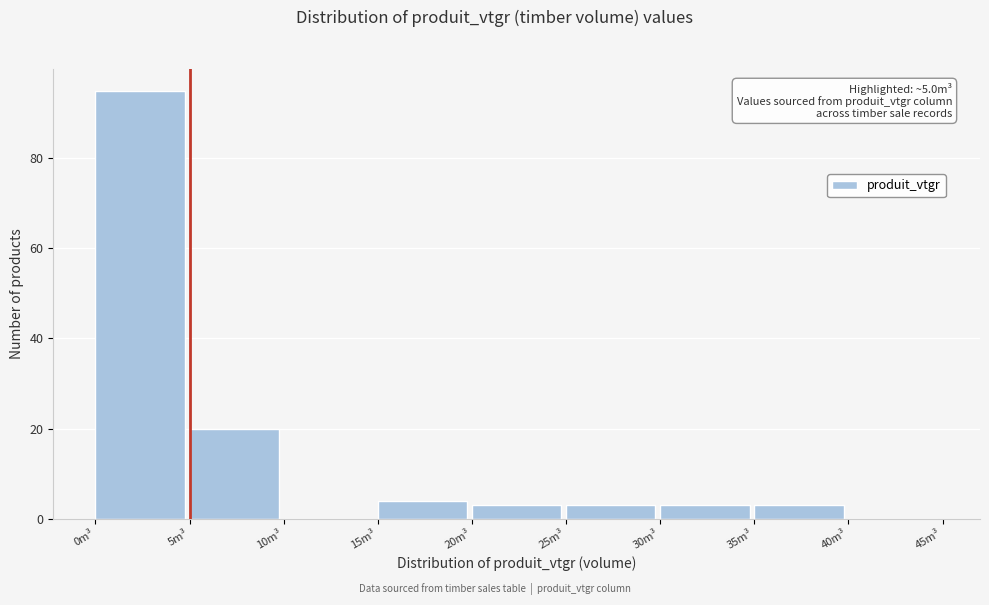

Over which range of the x-axis is the bar tallest?

0 to 5